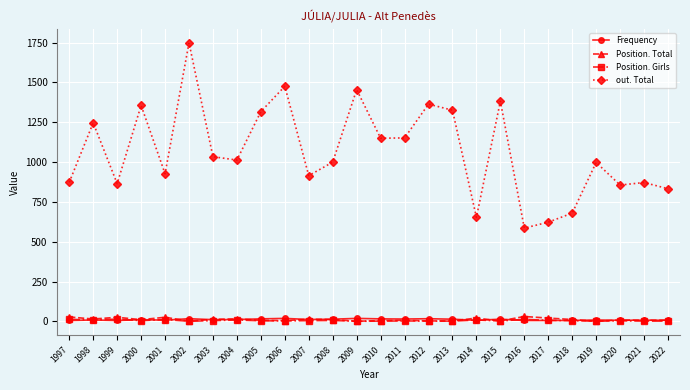

What is the difference between the highest and lowest values at 2019?

997